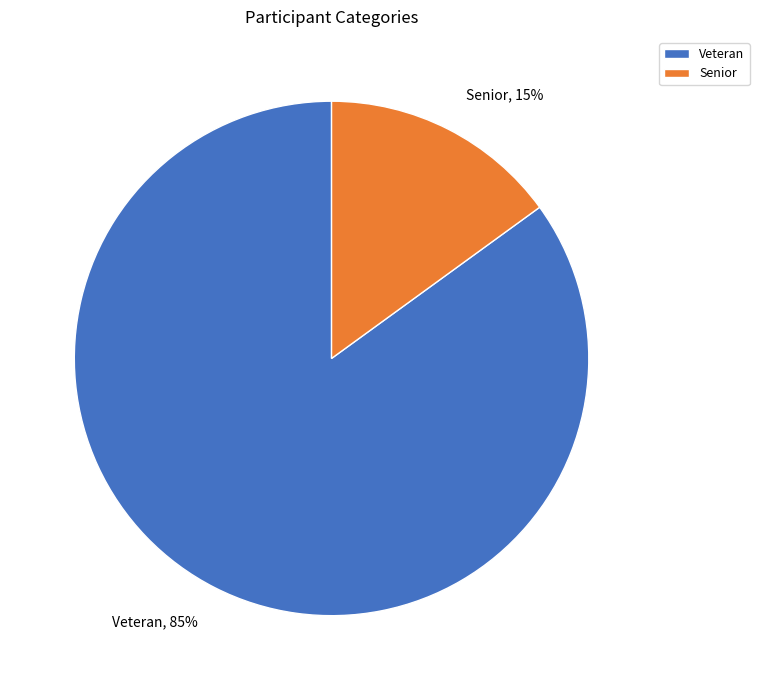

Is the sum of Veteran, 85% and Senior, 15% greater than half?

Yes